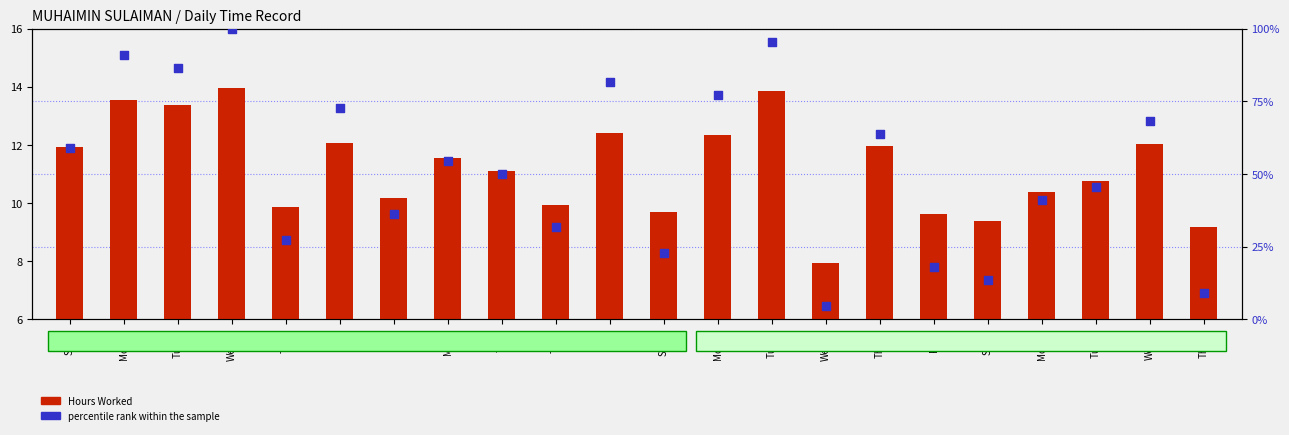

At which category is the sum across all series the highest?

Wed30